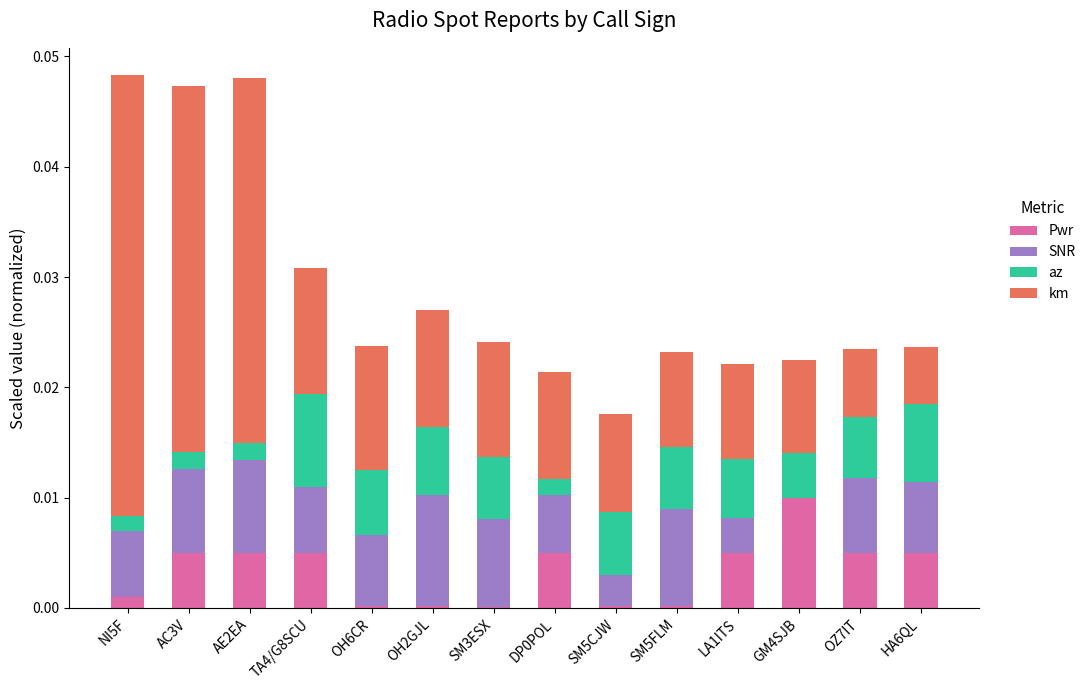

What are all the series names shown in the legend?

Pwr, SNR, az, km